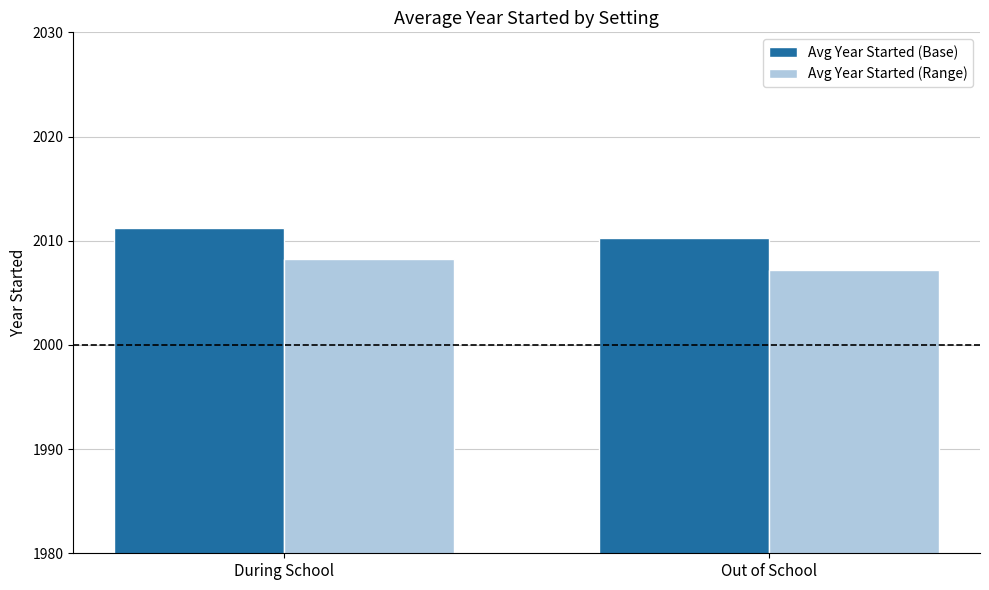

At how many categories does at least one series exceed 2010?

2